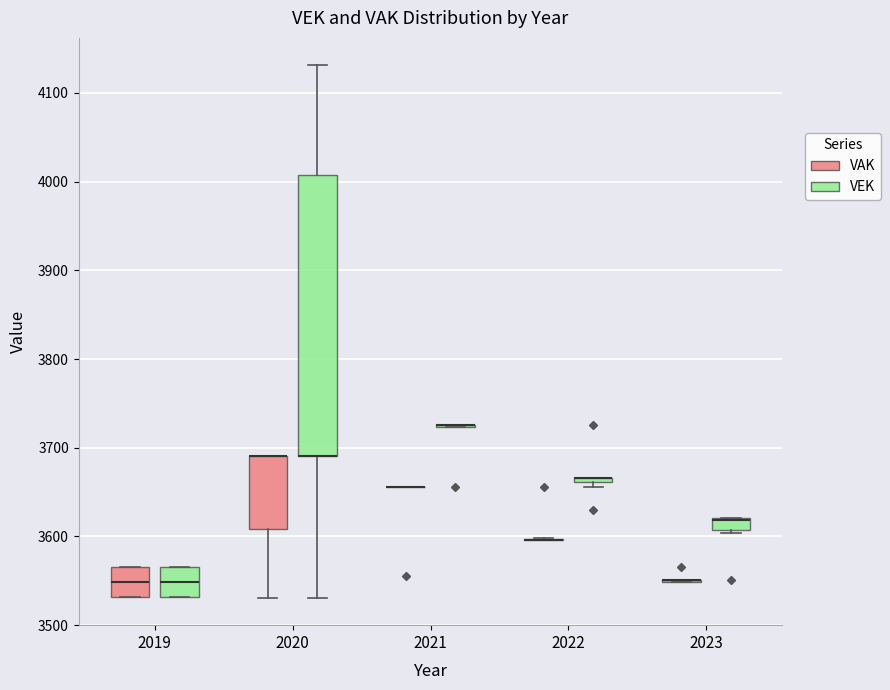

Where is the upper edge of the box for 2023 (VEK) on the y-axis? The values are not printed on the chart, so give them approximately, as read against the axis.

3620